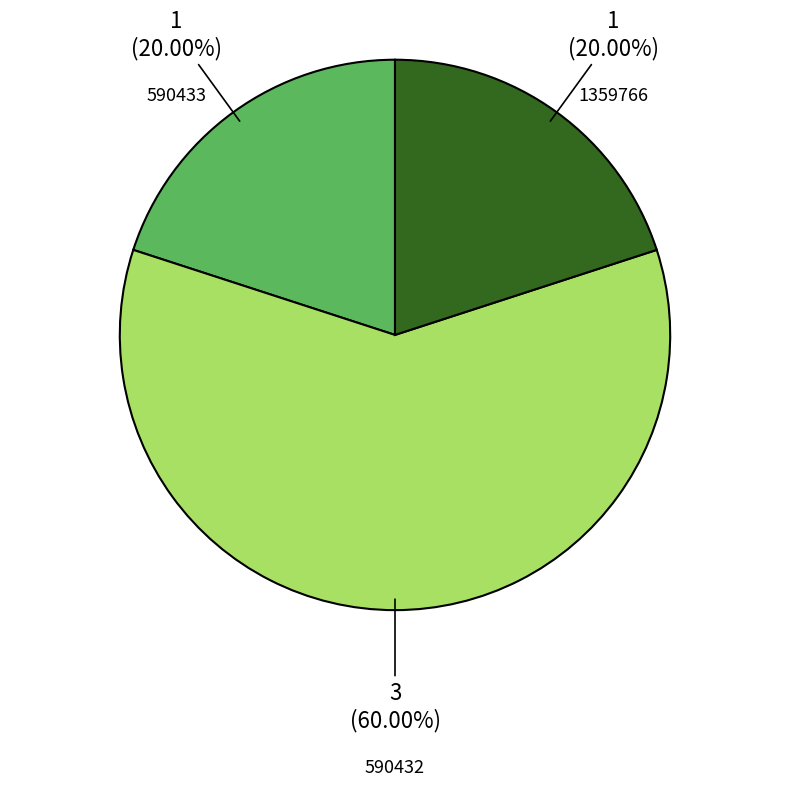

Which has a higher value, 590432 or 590433?

590432